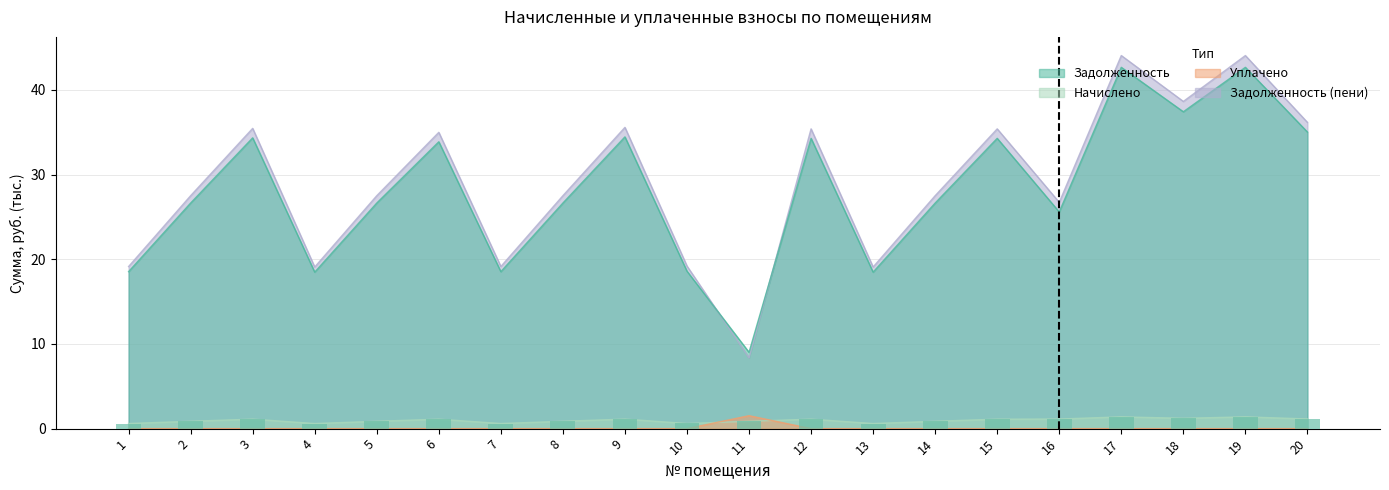

Between 12 and 19, which series saw the biggest shift?

задолженность (пени)